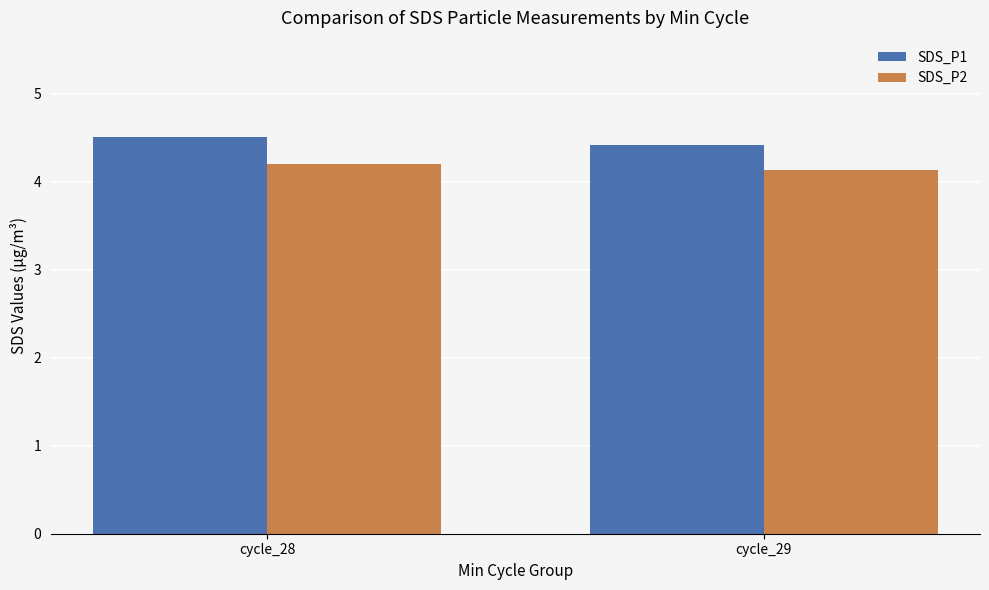

Which series has the largest range (max minus min)?

SDS_P1